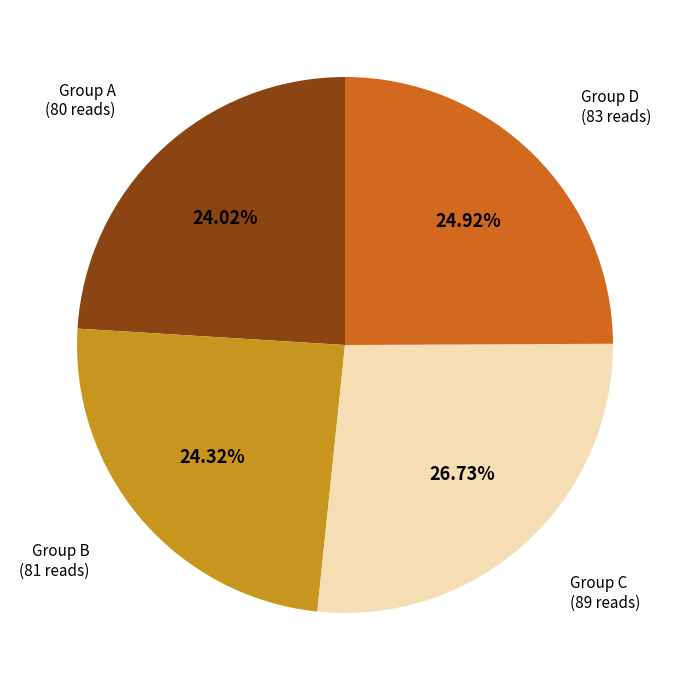

How many slices are in this pie chart?

4